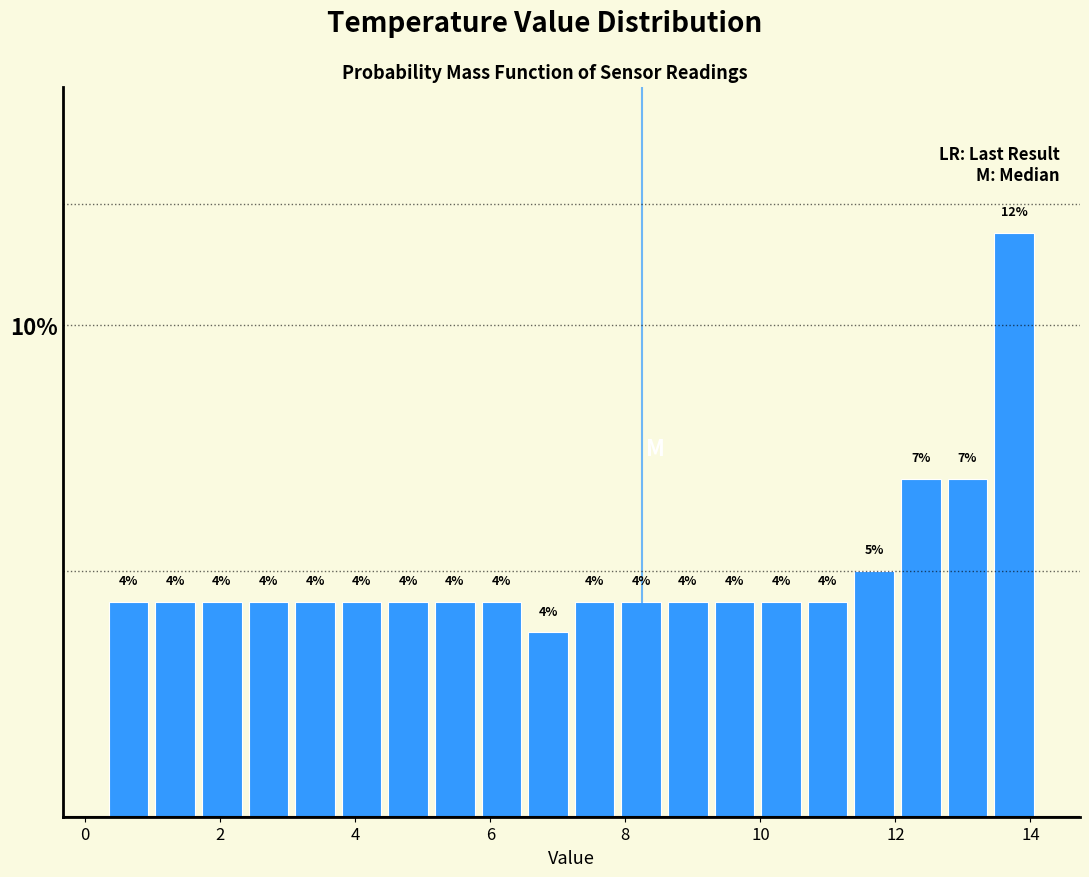

Read against the x-axis, roughly where is the centre of the tallest bar?

13.8